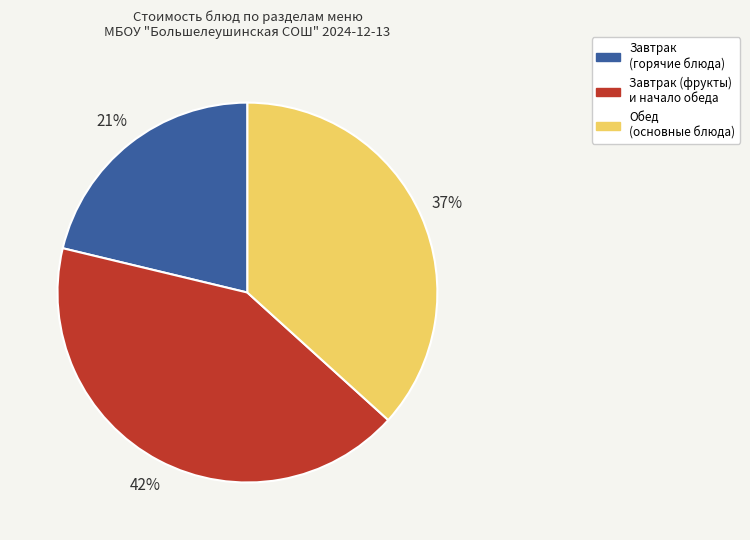

The Завтрак (фрукты) и начало обеда slice represents 42% of the pie. True or false?

True